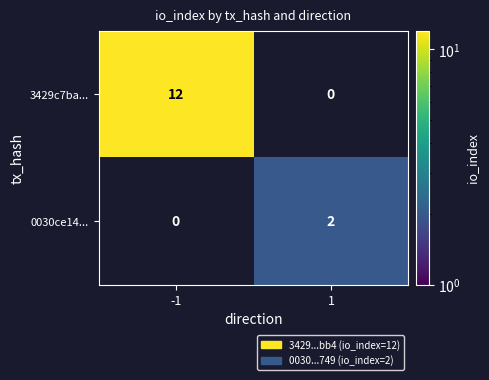

List the series in order of their overall mean, lowest first.

0030ce14..., 3429c7ba...